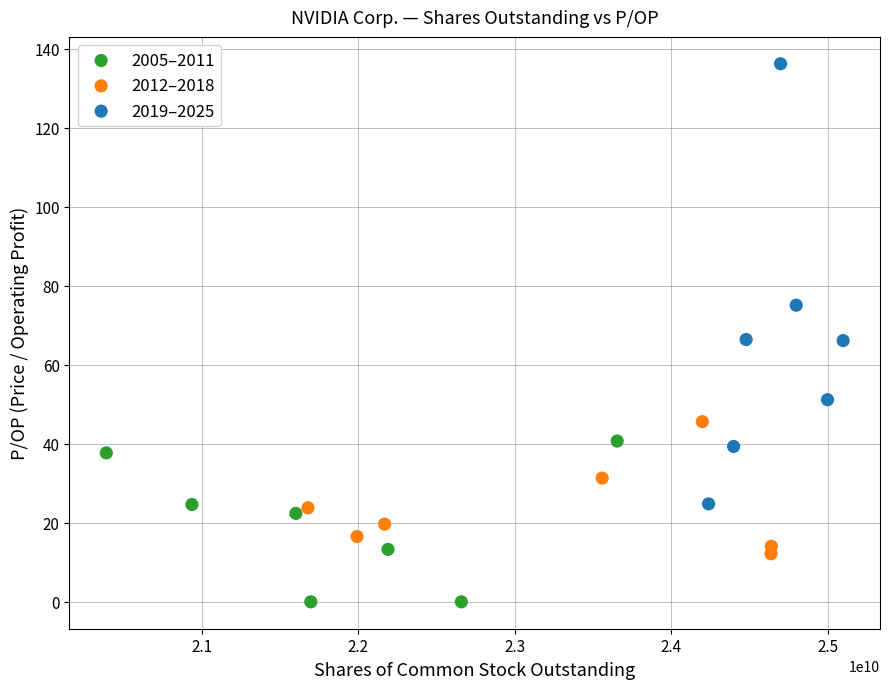

Which series has the widest spread of Y values?

2019–2025